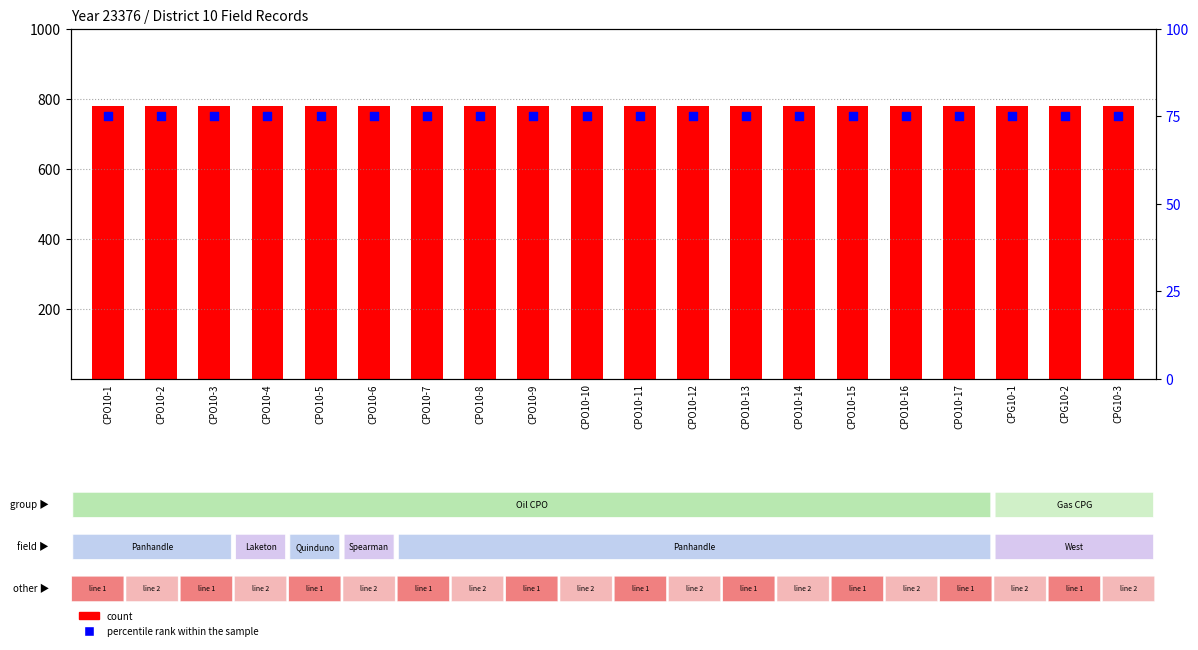

Which series has the largest total across all categories?

count